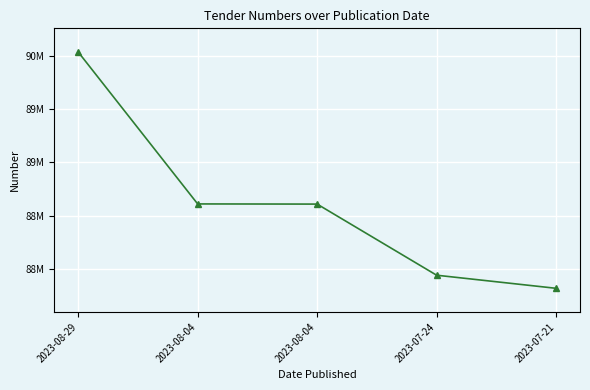

Is this an area chart (filled region under the line)?

No